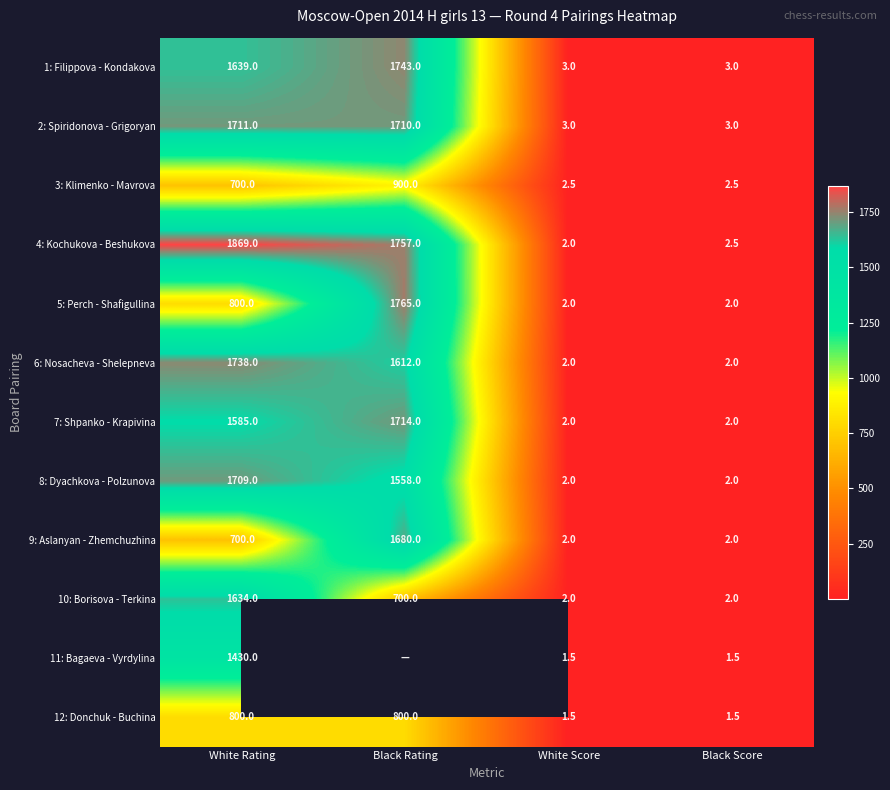

What is the average value of the 12: Donchuk - Buchina series?

400.8